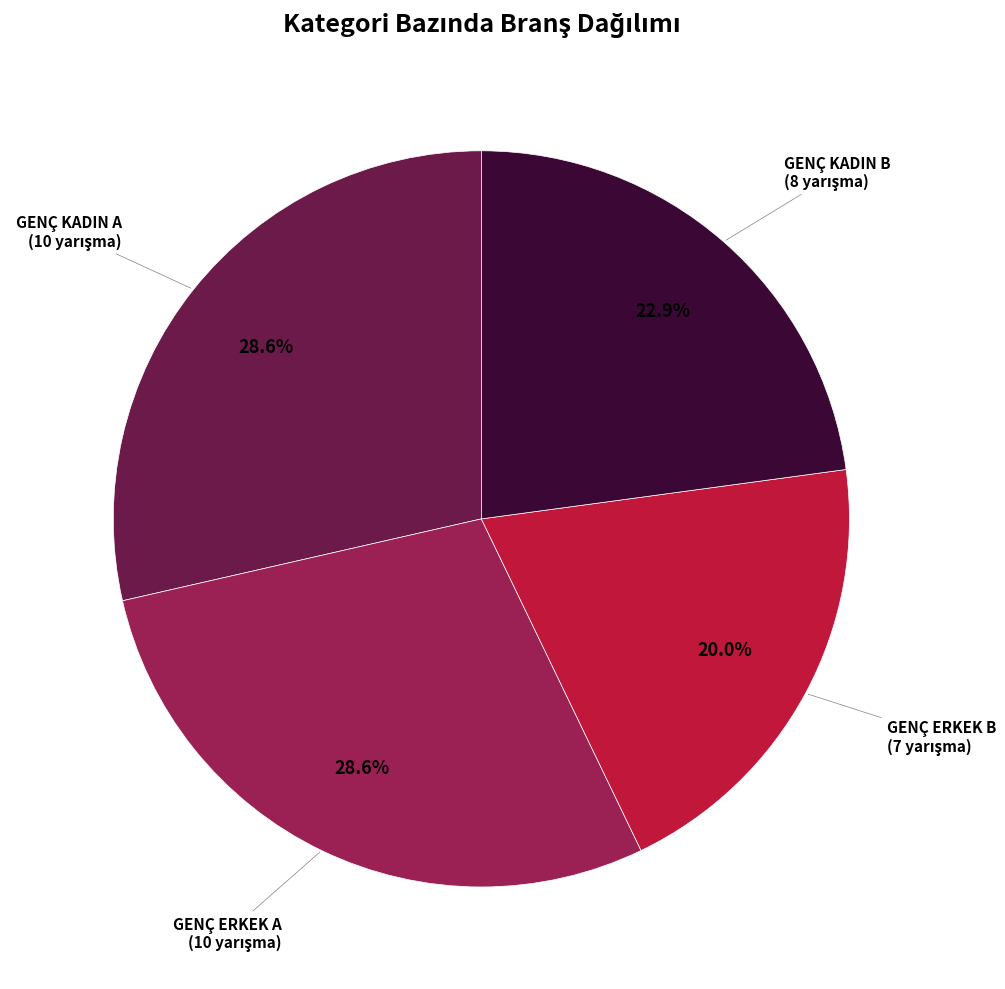

Does any single category account for the majority?

No